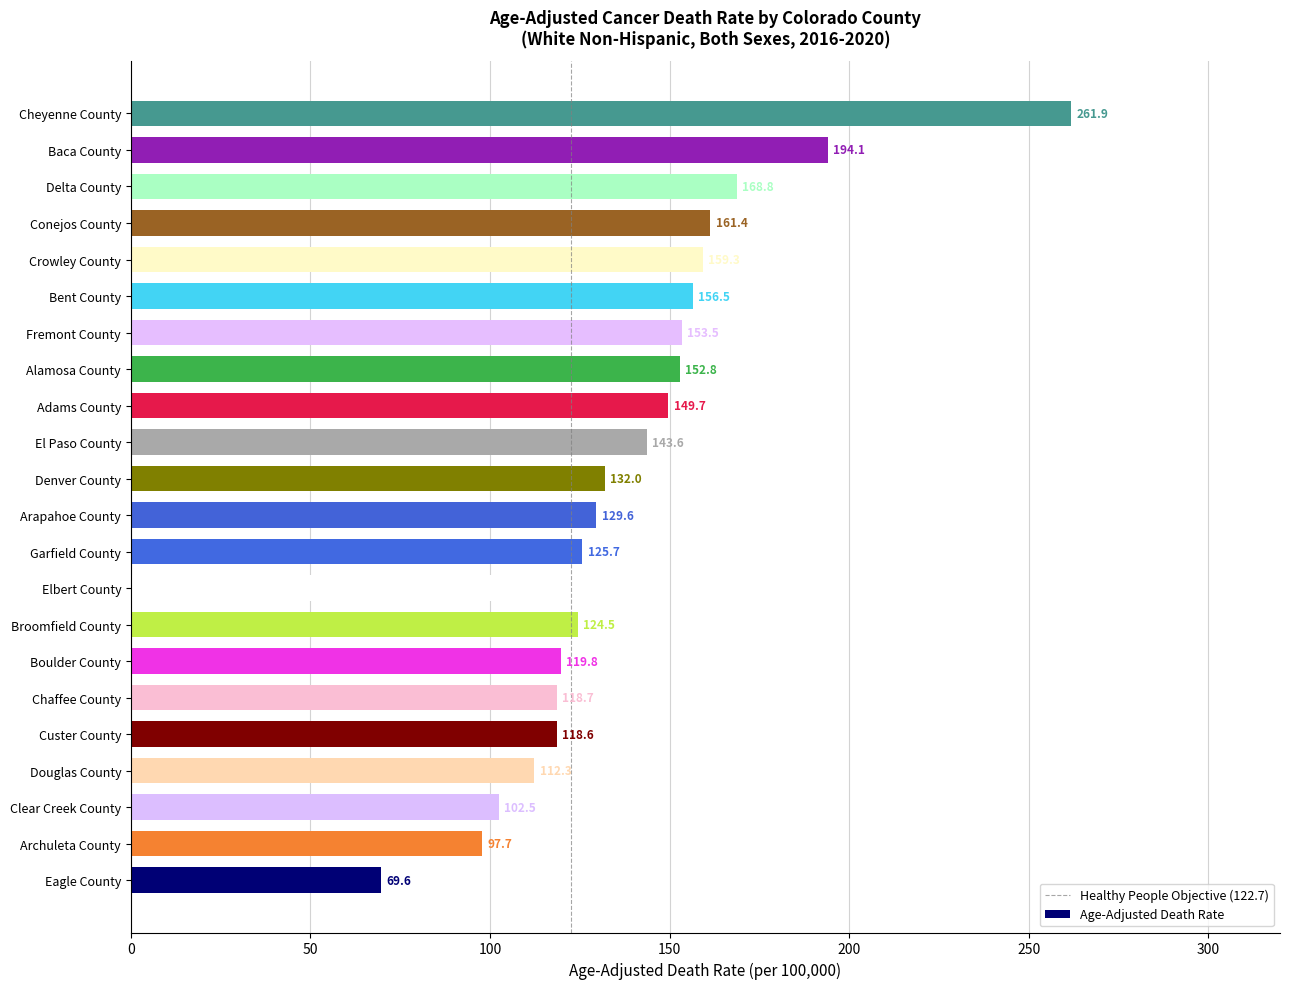

Reading bottom to top, transcribe all the data shown in this chart.

69.6	97.7	102.5	112.3	118.6	118.7	119.8	124.5	125.5	125.7	129.6	132.0	143.6	149.7	152.8	153.5	156.5	159.3	161.4	168.8	194.1	261.9